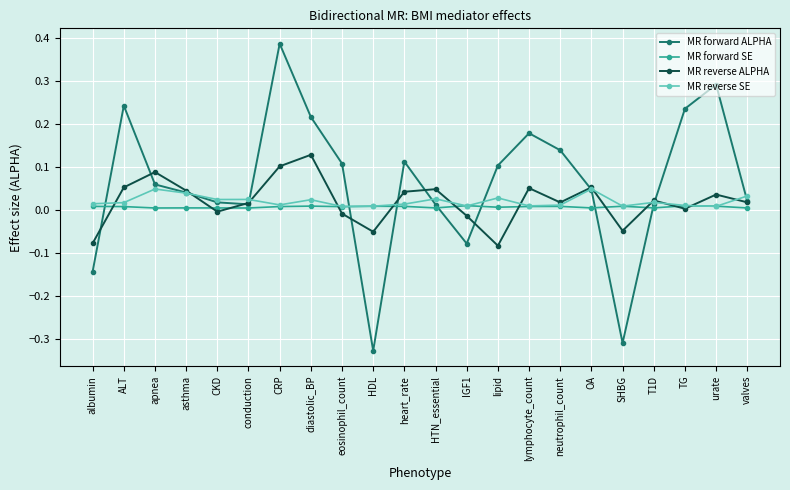

Between eosinophil_count and IGF1, which series saw the biggest shift?

MR forward ALPHA